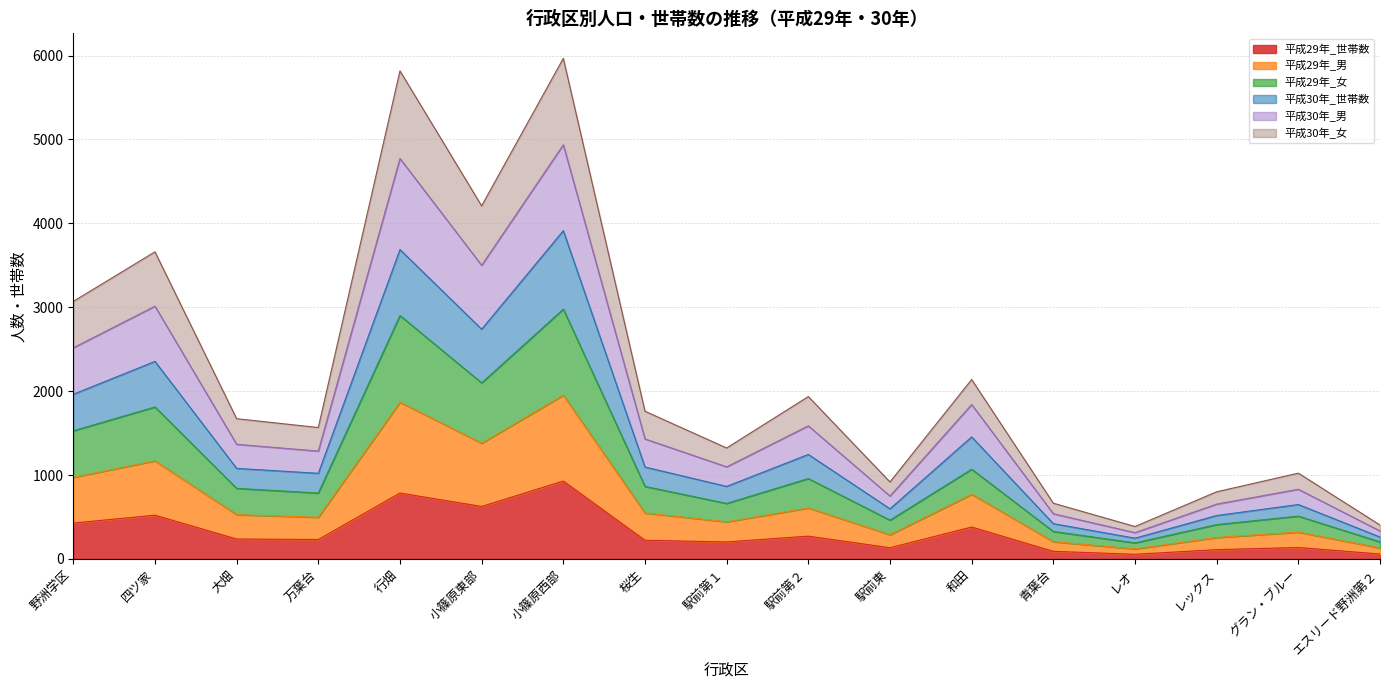

True or false: 平成30年_女 has a value of 1583 at 桜生.

False